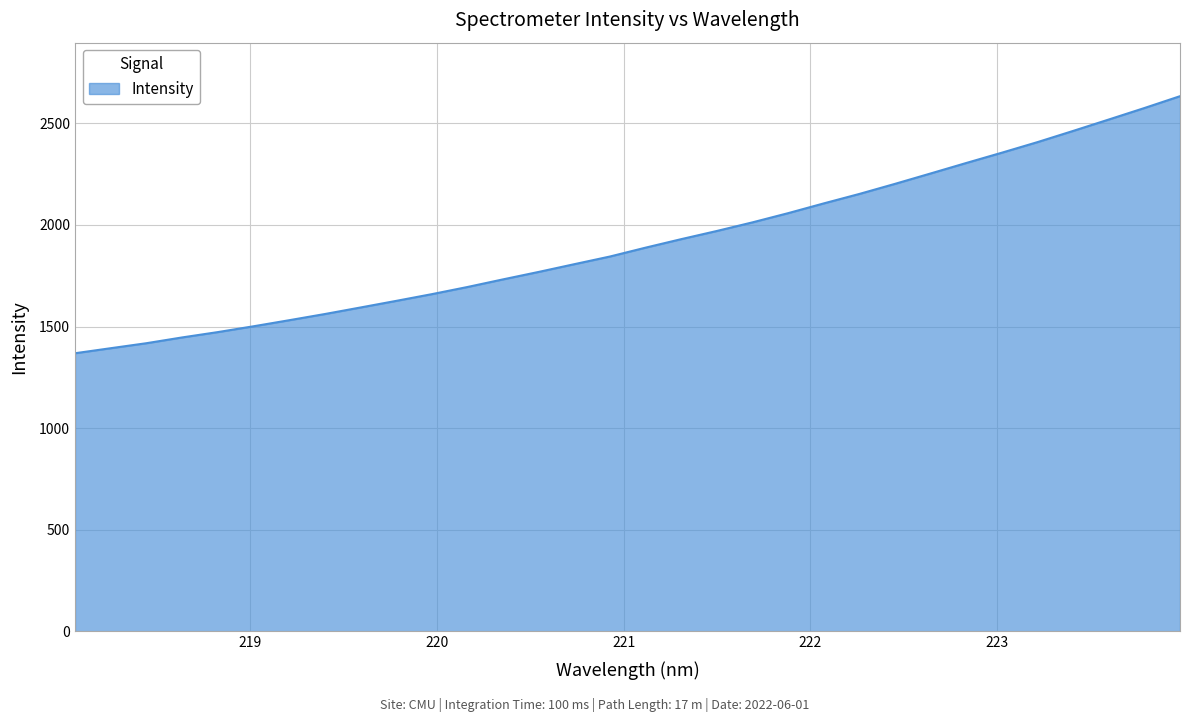

Reading left to right, list all the values displayed in this chart.

1368.5	1393.3	1417.9	1446.3	1472.6	1501.1	1531.0	1561.5	1593.7	1626.2	1659.3	1694.5	1732.1	1768.8	1806.9	1844.7	1888.3	1930.2	1970.4	2012.8	2058.1	2106.1	2152.7	2202.3	2253.5	2305.0	2355.7	2407.7	2462.8	2518.8	2575.3	2633.6